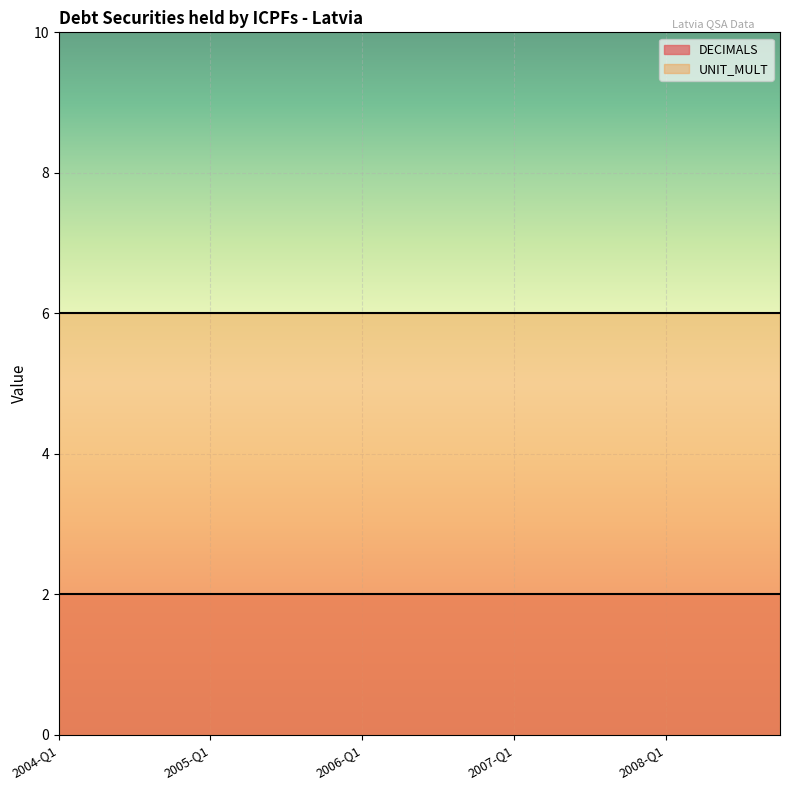

What is the label of the 18th point from the right?

2004-Q3